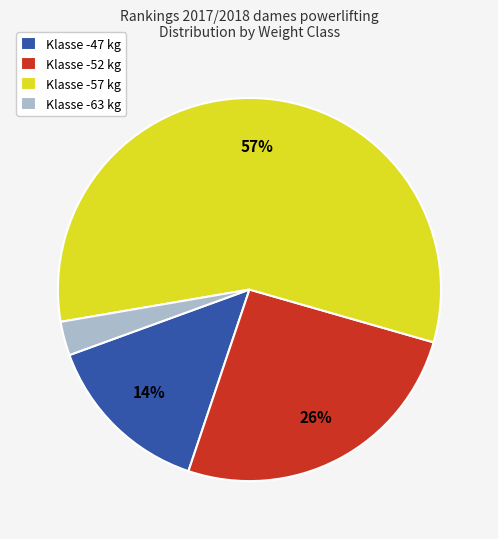

How many segments does this pie chart have?

4